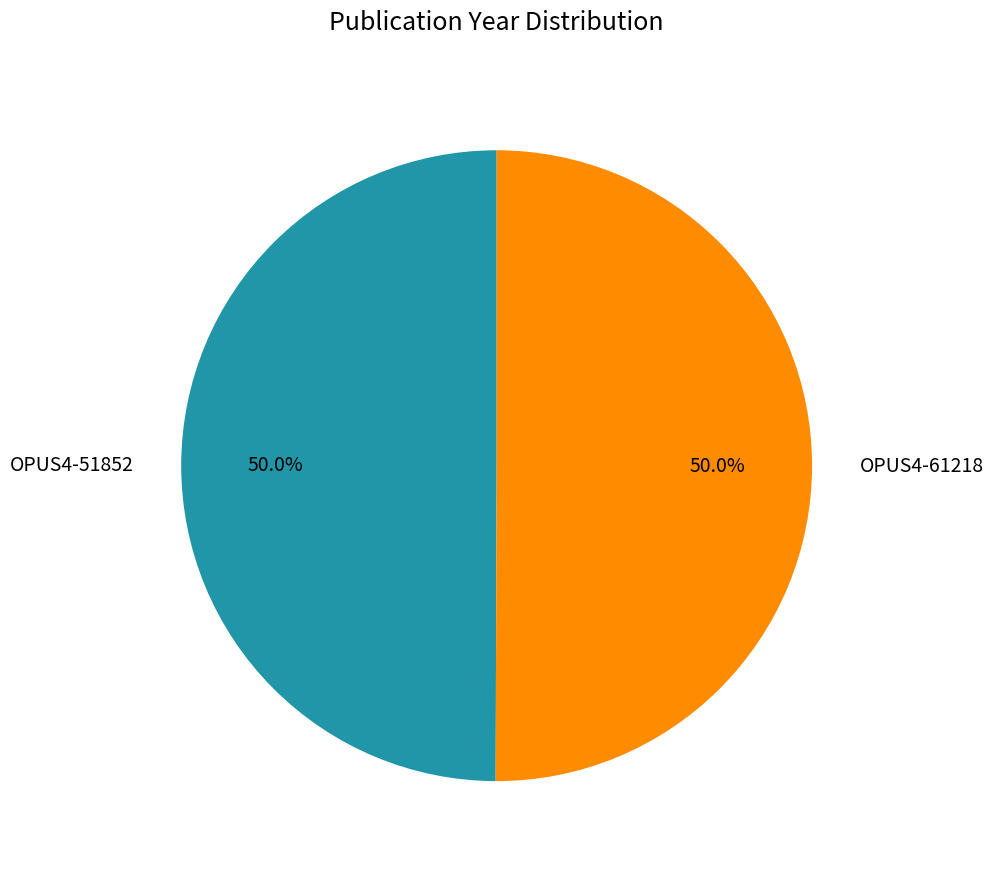

What percentage do OPUS4-51852 and OPUS4-61218 together represent?

100.0%